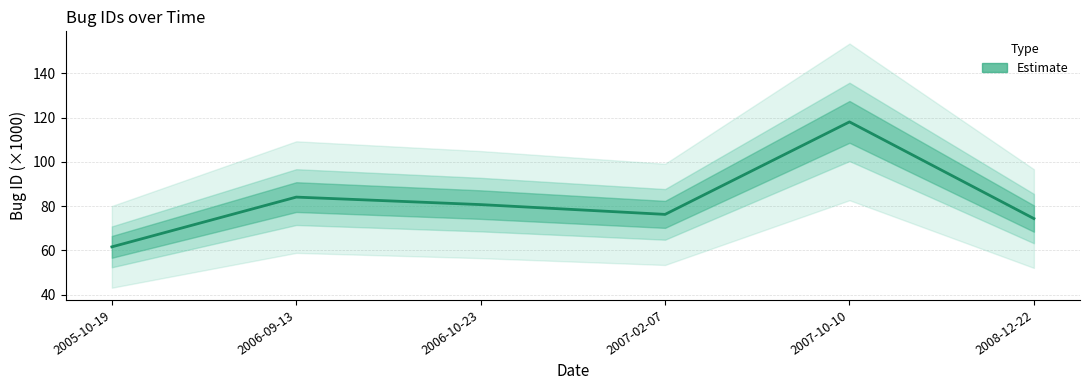

What is the ratio of the value at 2007-02-07 to the value at 2005-10-19?

1.2